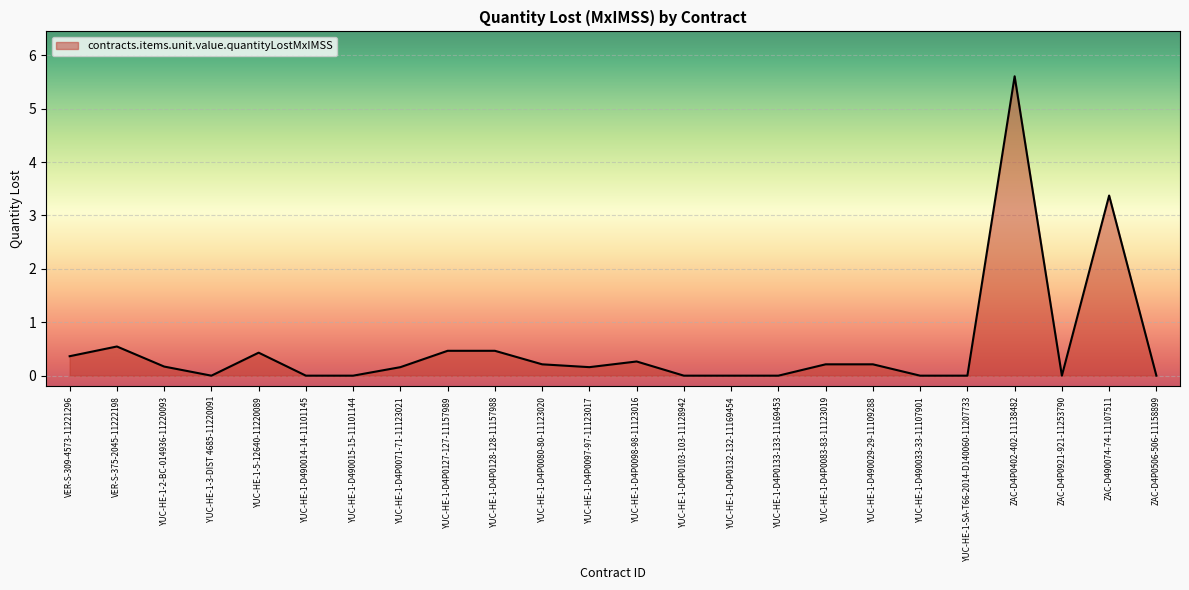

True or false: the data has more than 2 interior local peaks.

True